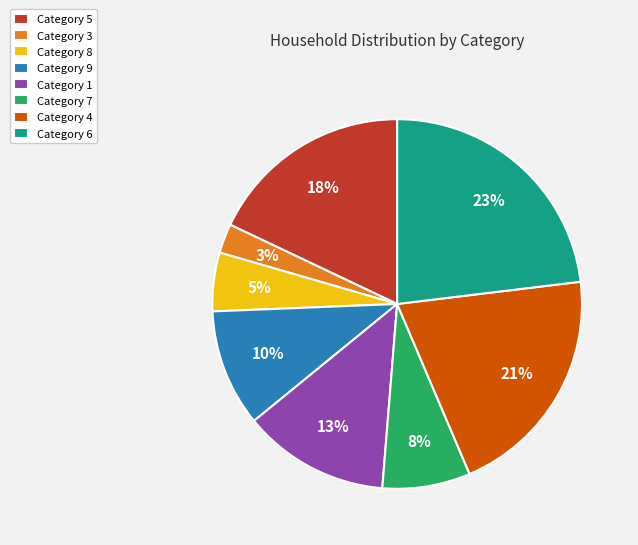

The Category 1 slice represents 25% of the pie. True or false?

False